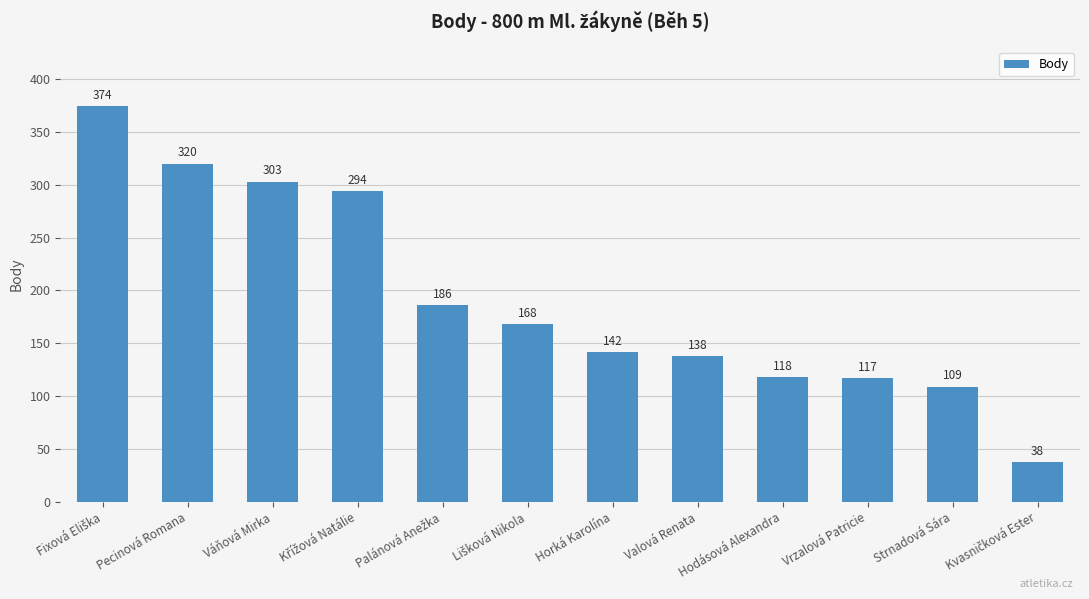

How many bars are there in total?

12